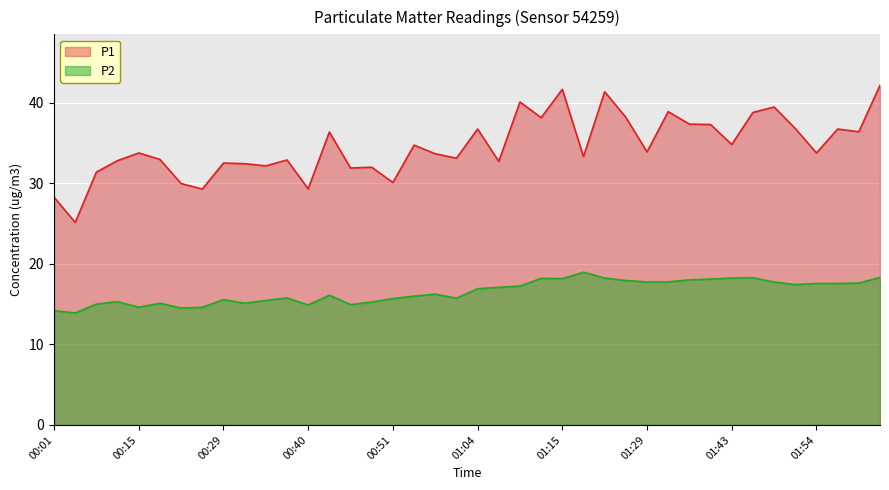

Which series has the largest total across all categories?

P1